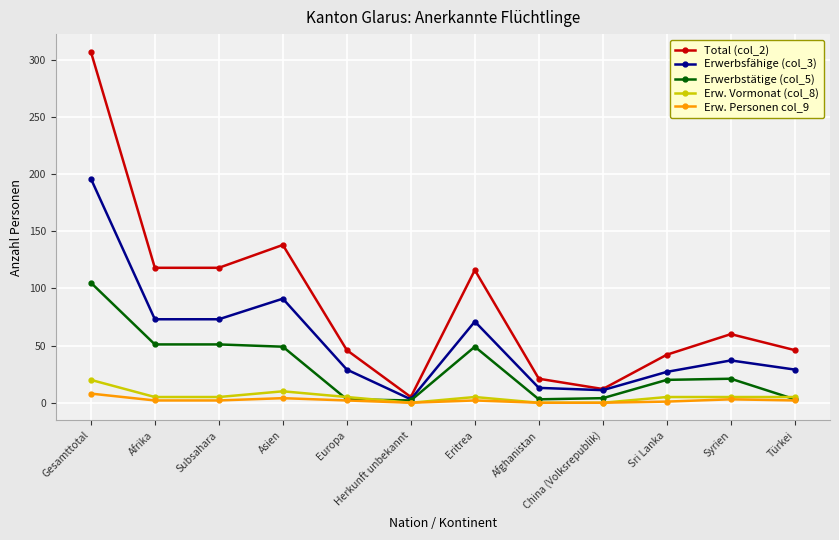

True or false: Erwerbstätige (col_5) has more than 0 points higher than both neighbors.

True